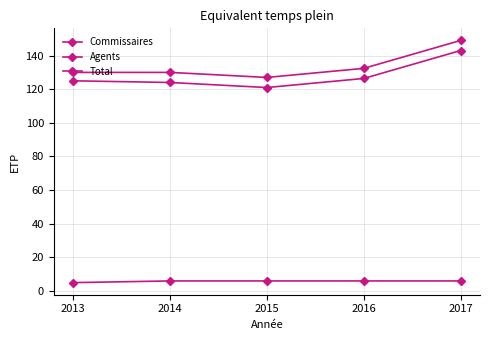

How many distinct data groups are displayed?

3